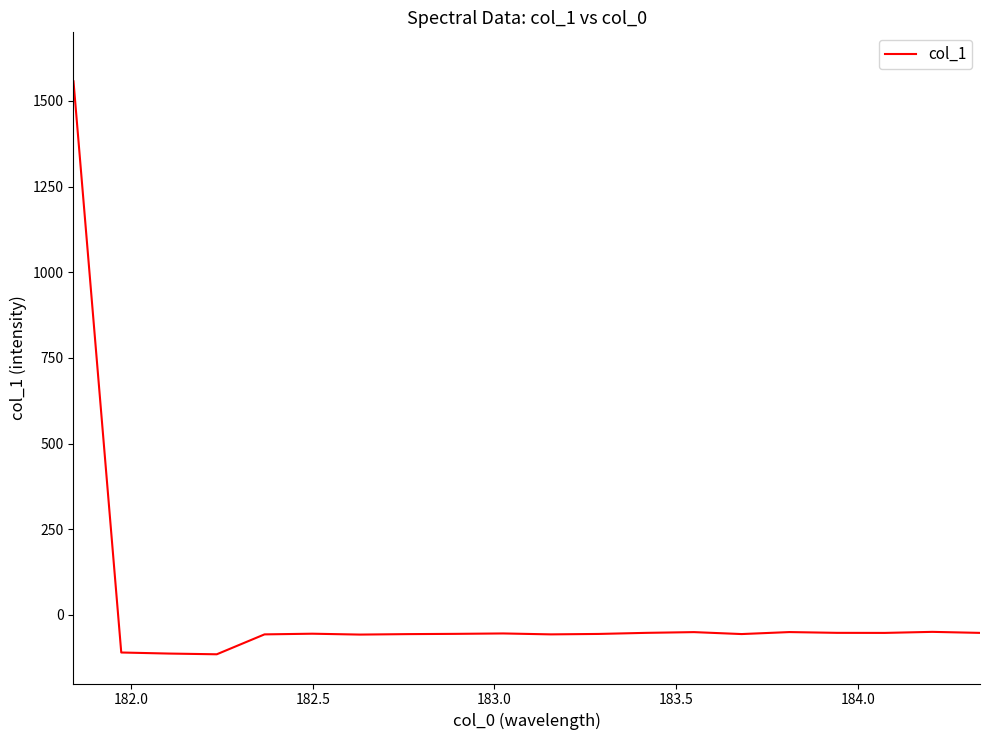

What is the difference between the maximum and minimum values?

1671.8